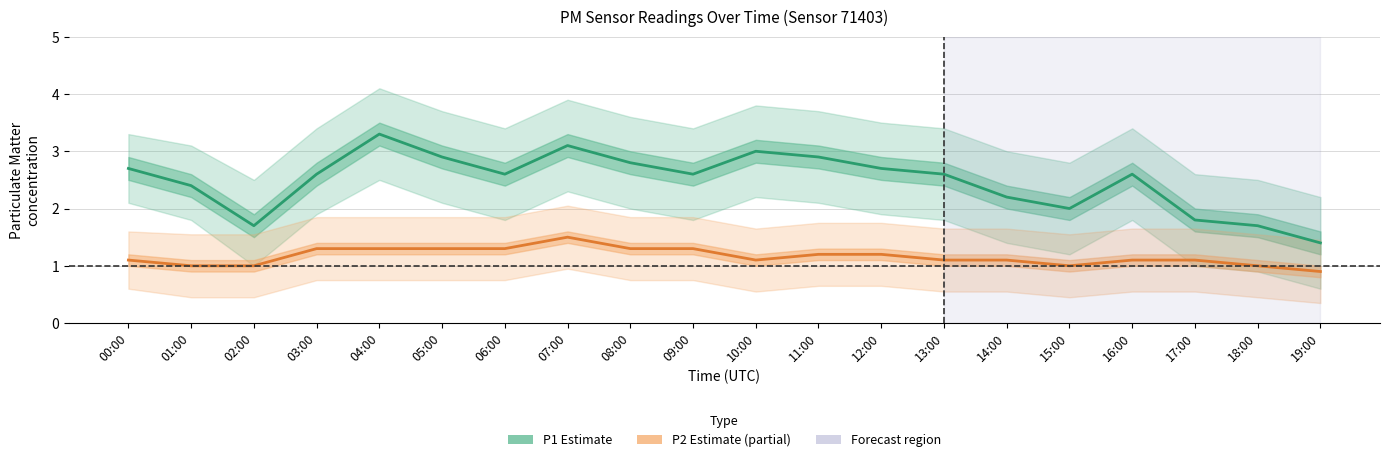

True or false: P1 (Estimate) and P2 (Estimate based on partial data) cross at least once.

False